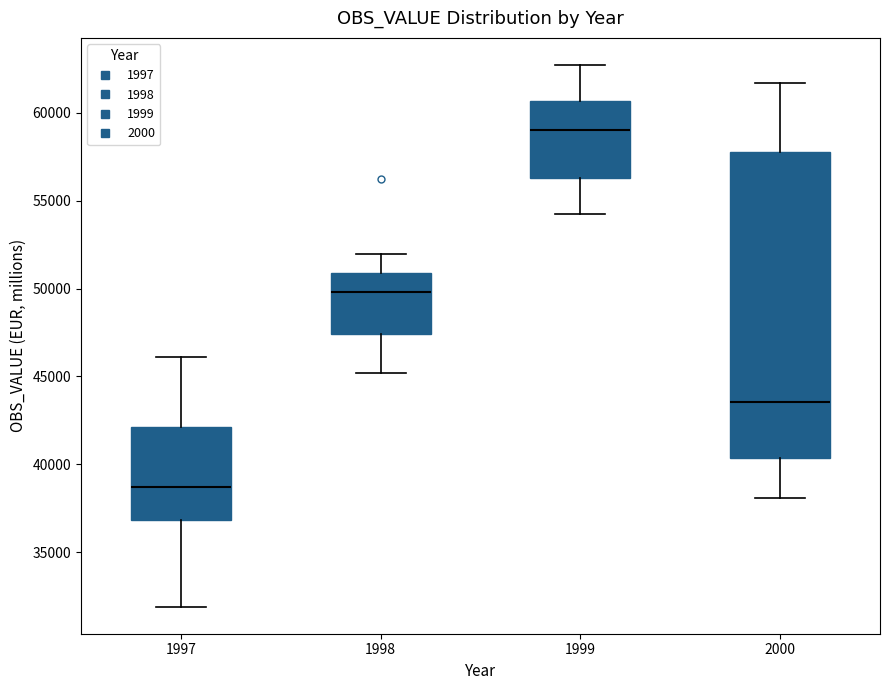

Which box's median line is the lowest?

1997